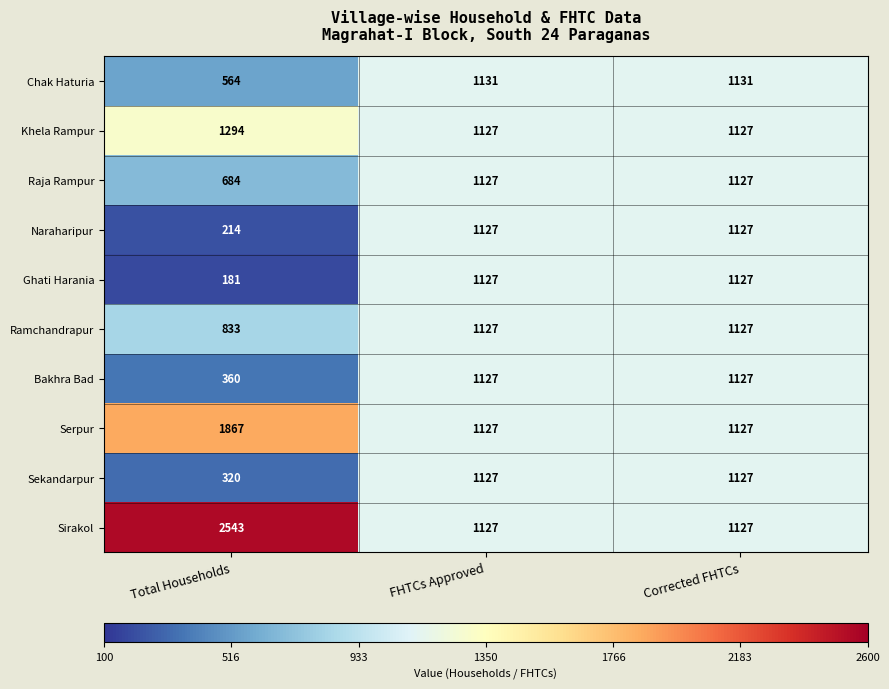

Which series has the largest total across all categories?

Sirakol